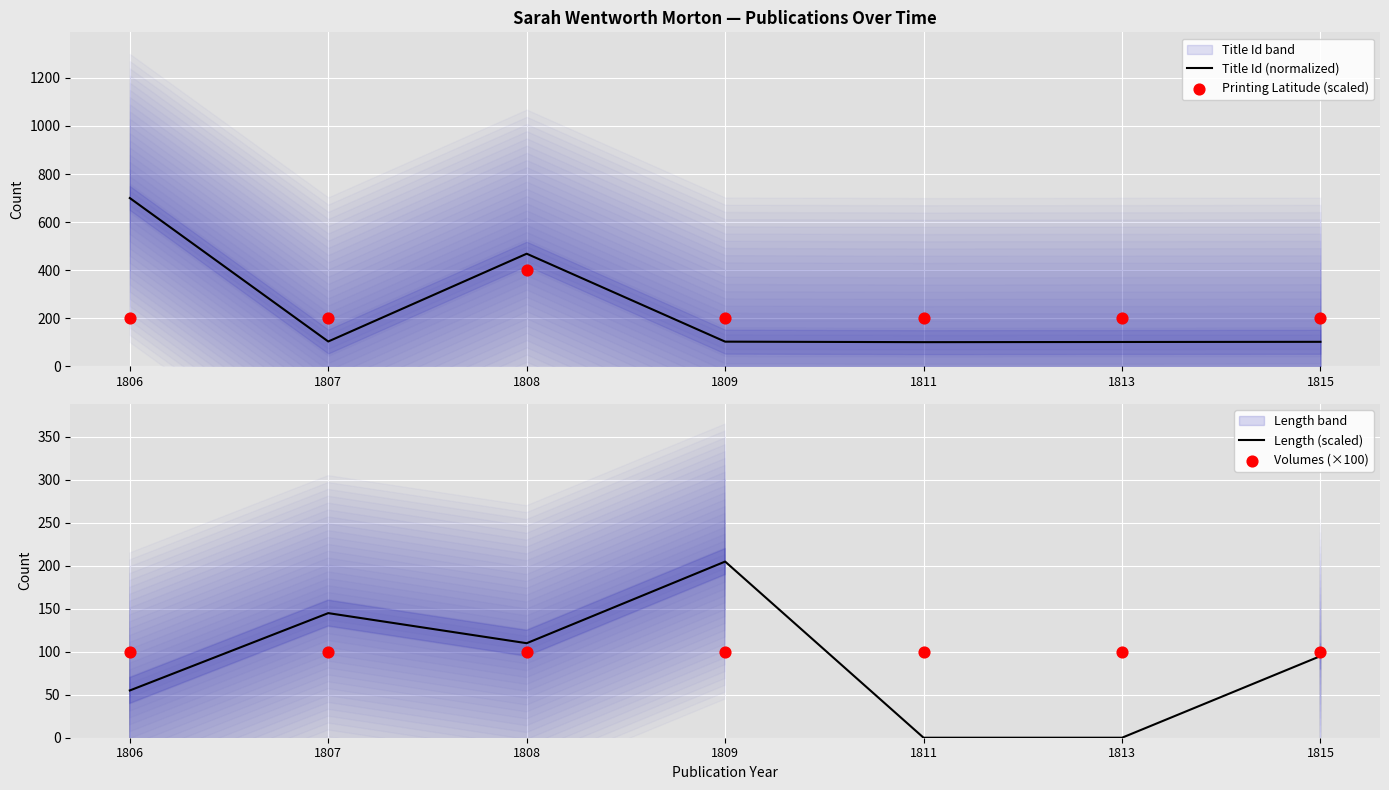

Which series has the widest spread of Y values?

Title Id (normalized)